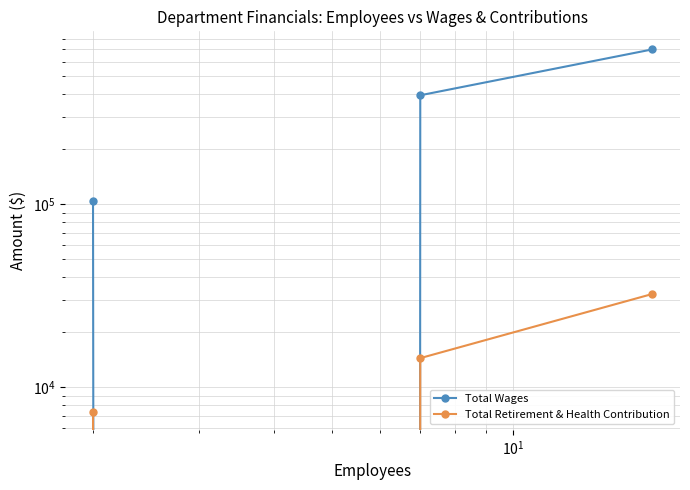

At how many categories does at least one series exceed 82422?

3